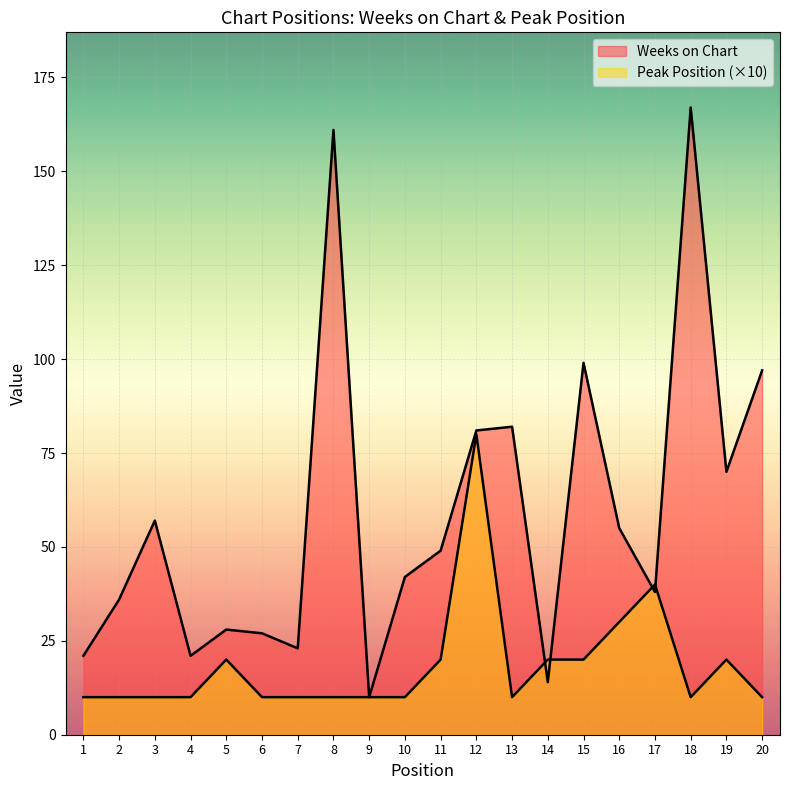

Reading left to right, what are all the values shown in this chart?

Weeks on Chart: 21	36	57	21	28	27	23	161	10	42	49	81	82	14	99	55	38	167	70	97
Peak Position: 10	10	10	10	20	10	10	10	10	10	20	80	10	20	20	30	40	10	20	10